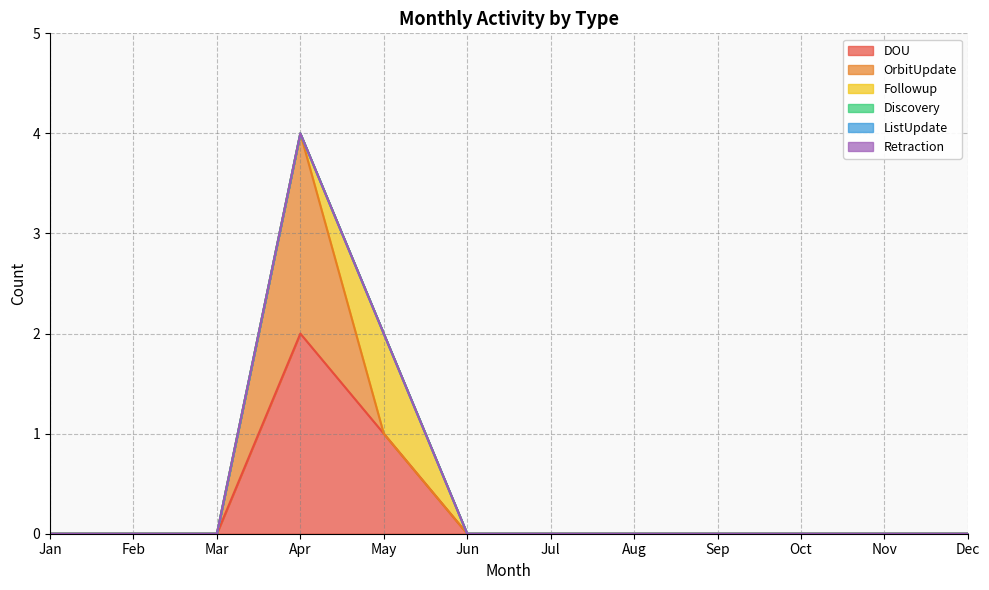

How many OrbitUpdate values are between 0 and 1?

11